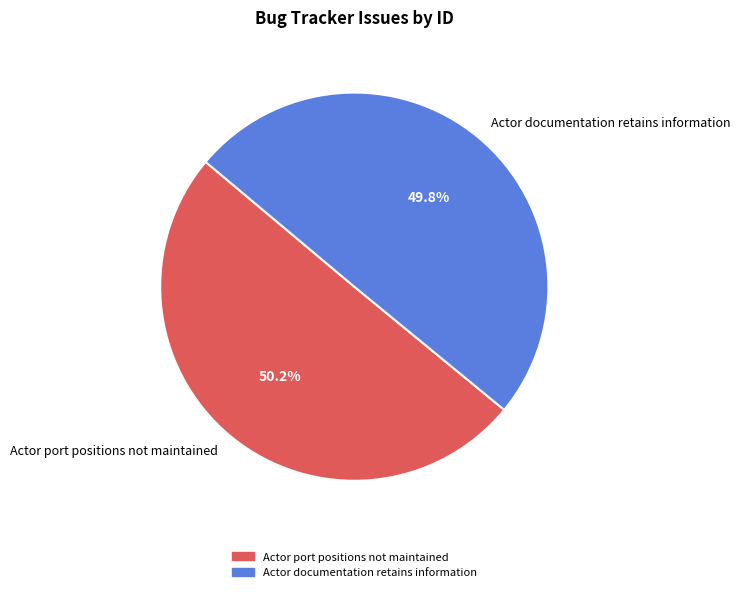

What portion of the pie excludes Actor documentation retains information?

50.2%